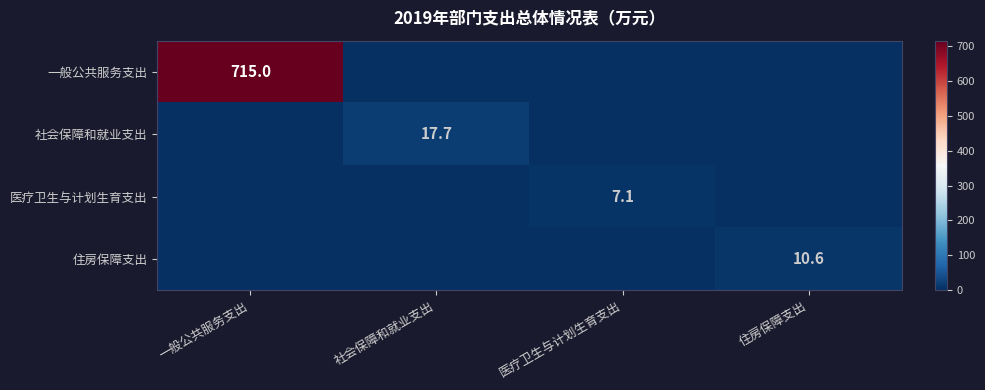

At how many categories does at least one series exceed 104?

1